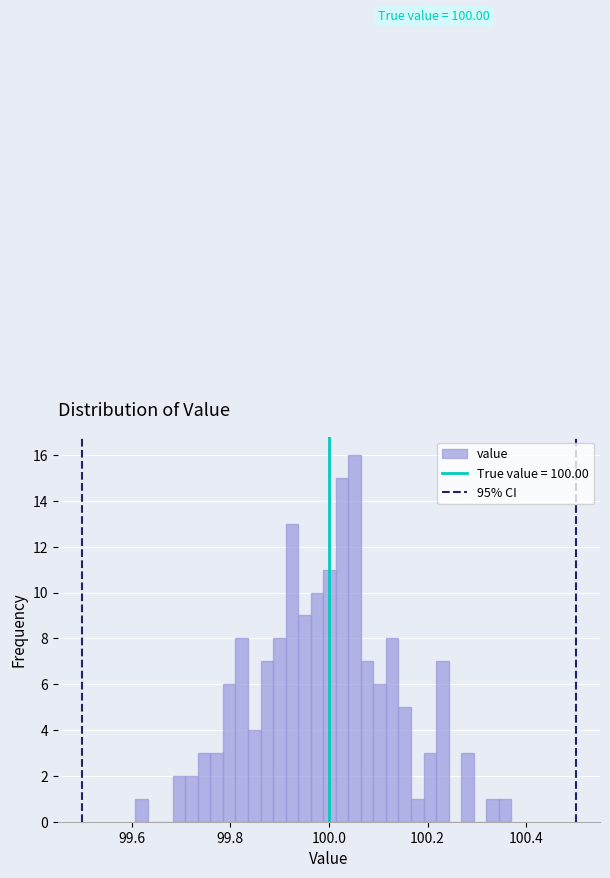

Read against the x-axis, roughly where is the centre of the tallest bar?

100.06